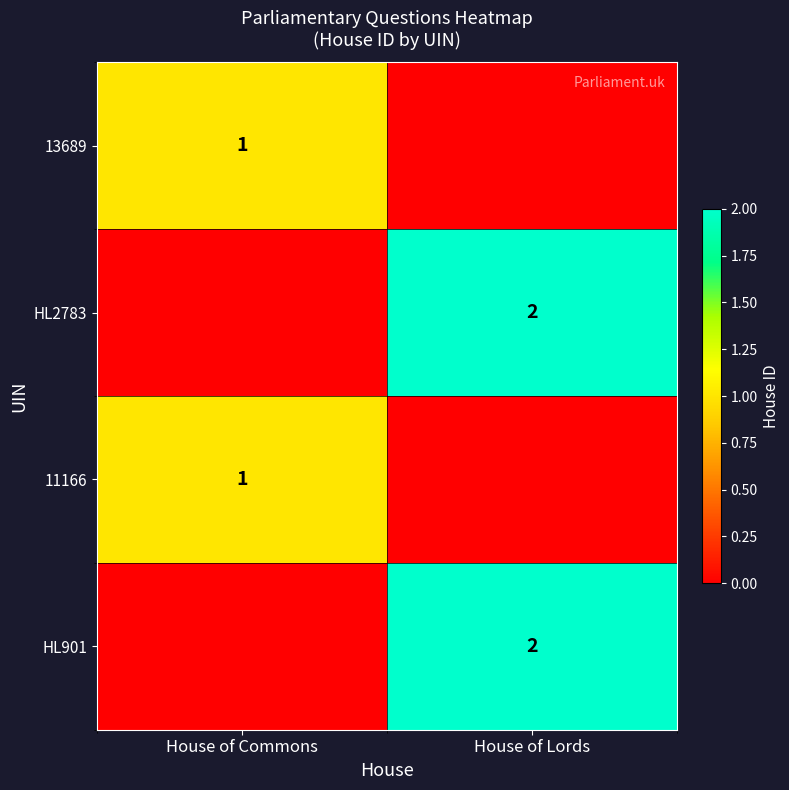

The value of 11166 at House of Commons is 1. True or false?

True